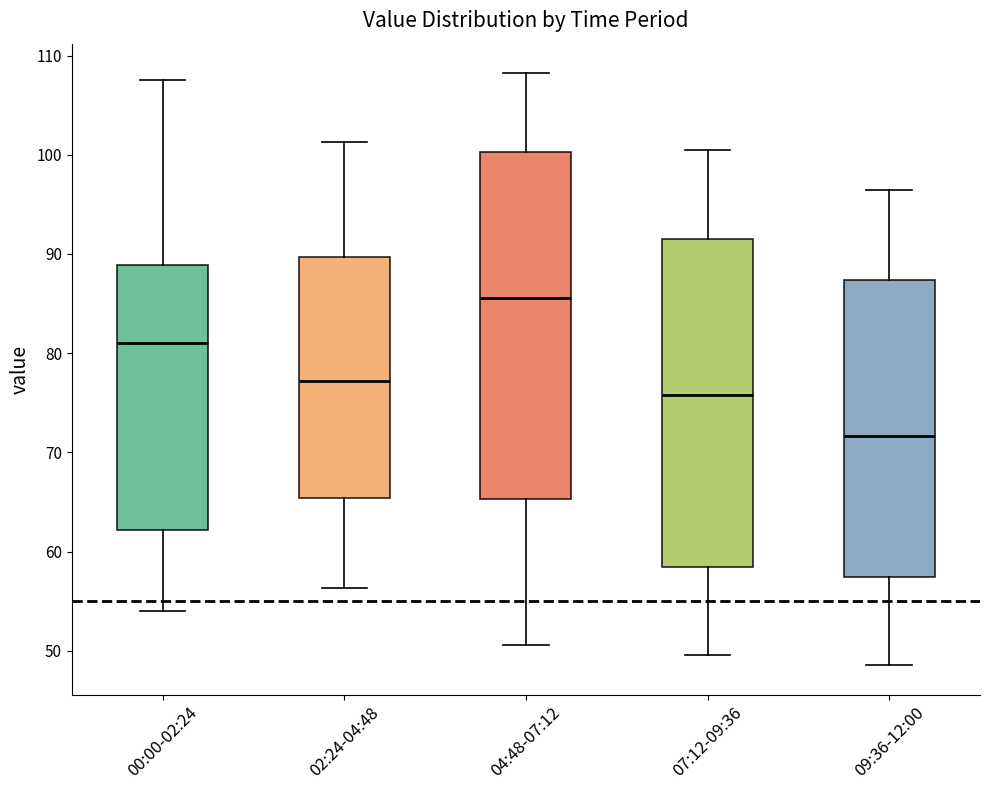

Reading left to right, transcribe this box plot: for each box, give where its median line is, the range the box spans, and where its two whiskers end, as read against the y-axis. The values are not printed on the chart, so give them approximately, as read against the axis.

00:00-02:24: median 81, box 62 to 89, whiskers 54 to 108
02:24-04:48: median 77, box 65 to 90, whiskers 56 to 101
04:48-07:12: median 86, box 65 to 100, whiskers 51 to 108
07:12-09:36: median 76, box 58 to 92, whiskers 50 to 100
09:36-12:00: median 72, box 57 to 87, whiskers 49 to 96